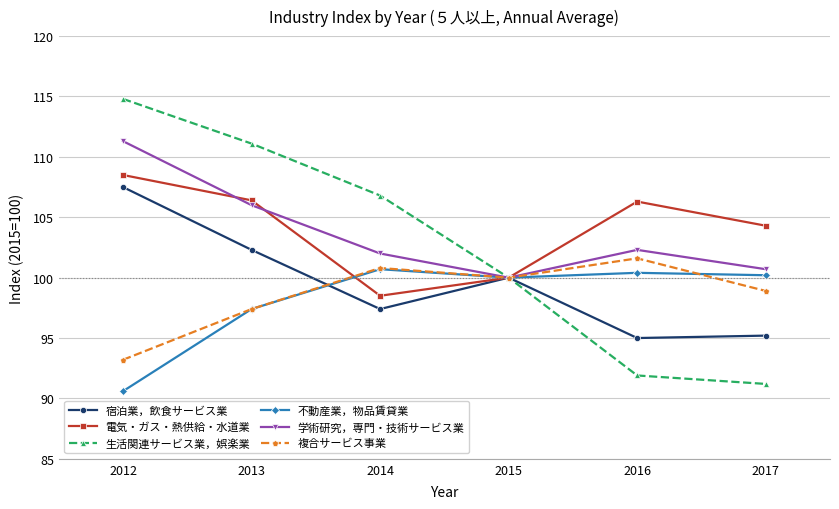

What are all the series names shown in the legend?

宿泊業，飲食サービス業, 電気・ガス・熱供給・水道業, 生活関連サービス業，娯楽業, 不動産業，物品賃貸業, 学術研究，専門・技術サービス業, 複合サービス事業